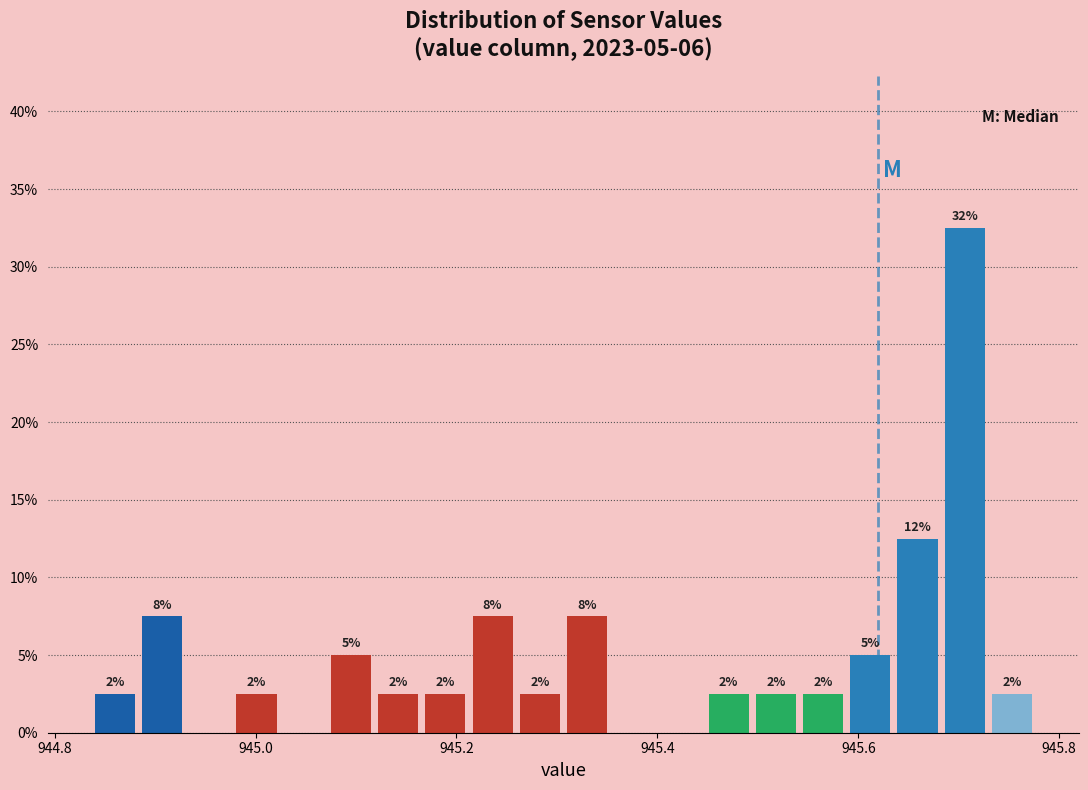

Read against the x-axis, roughly where is the centre of the tallest bar?

945.70